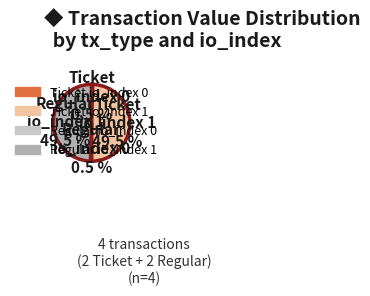

Is there any slice that represents more than half of the pie?

No